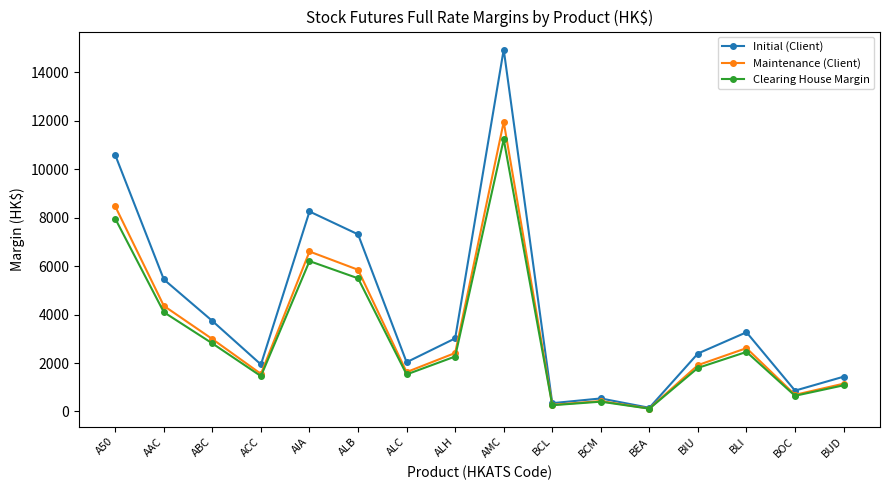

The Initial (Client) series shows 2575 at BUD. True or false?

False